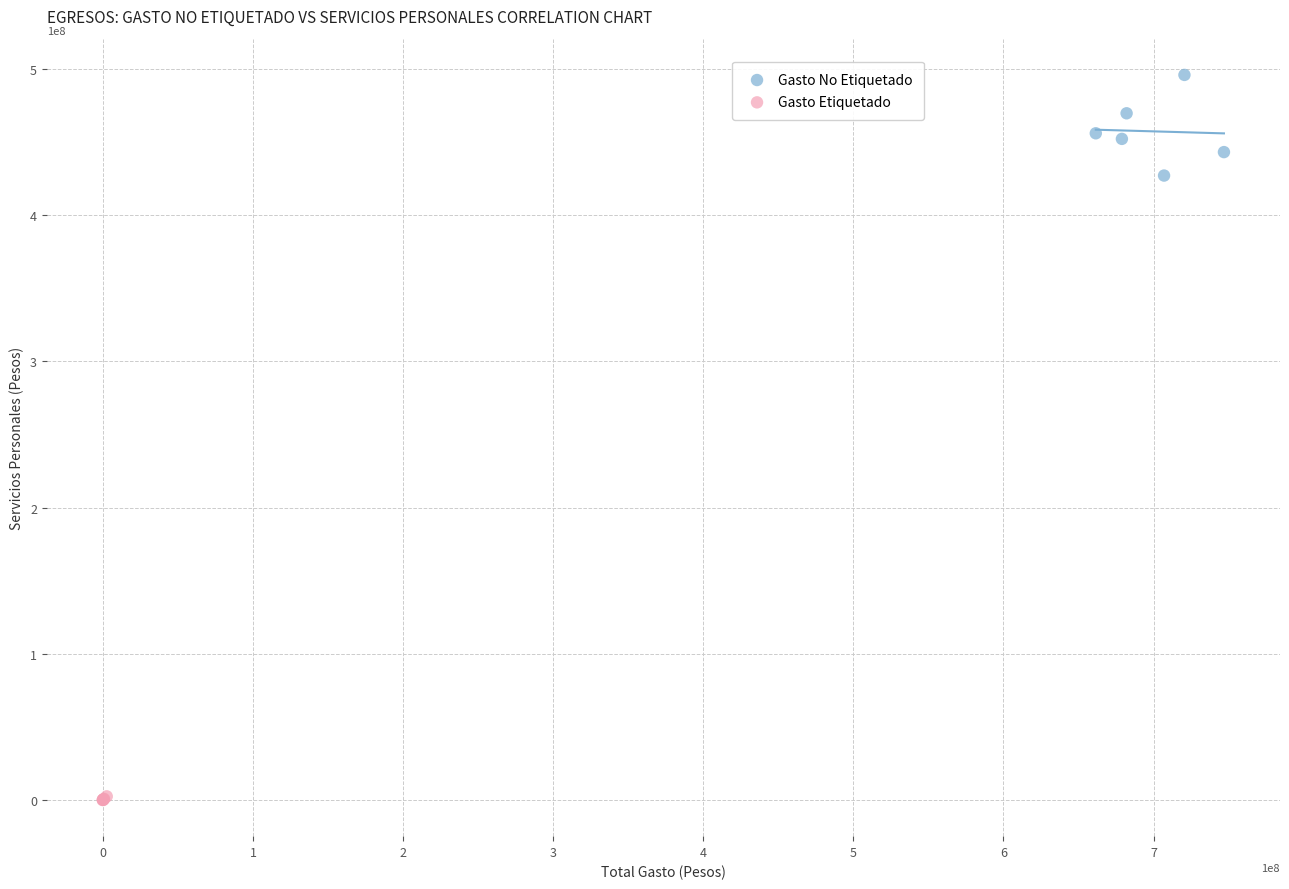

Which series has the largest Y range (max minus min)?

Gasto No Etiquetado